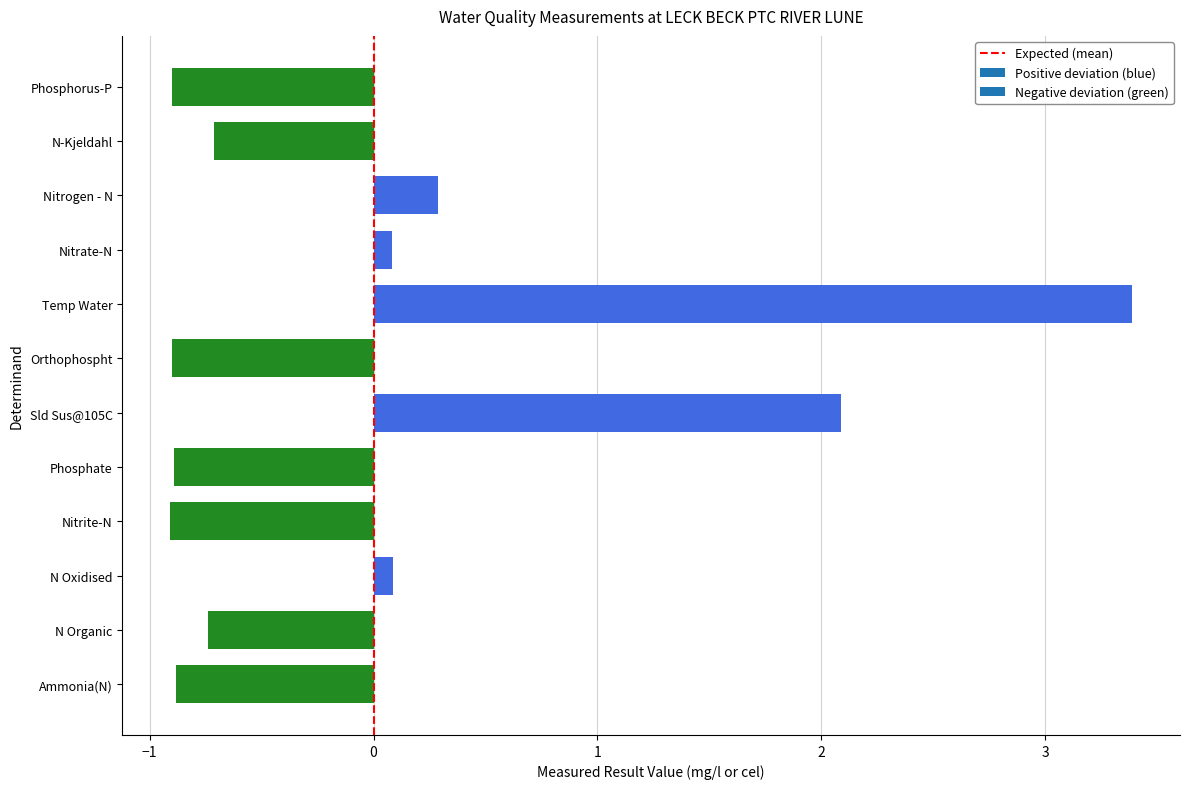

Reading bottom to top, transcribe all the data shown in this chart.

Ammonia(N)=-0.9	N Organic=-0.7	N Oxidised=0.1	Nitrite-N=-0.9	Phosphate=-0.9	Sld Sus@105C=2.1	Orthophospht=-0.9	Temp Water=3.4	Nitrate-N=0.1	Nitrogen - N=0.3	N-Kjeldahl=-0.7	Phosphorus-P=-0.9